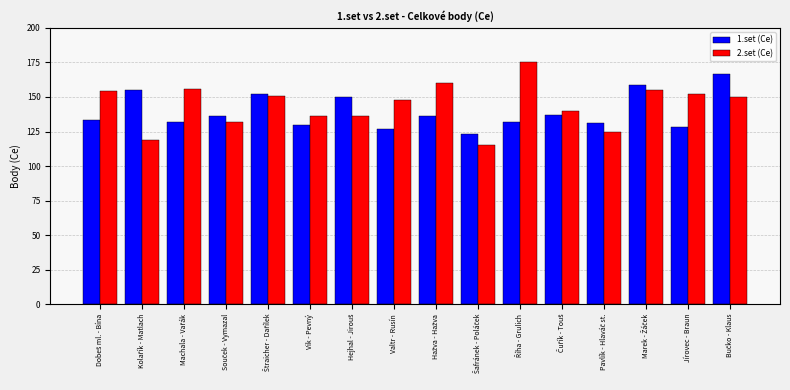

What is the value of the 2.set (Ce) bar at the 12th from the left?

140